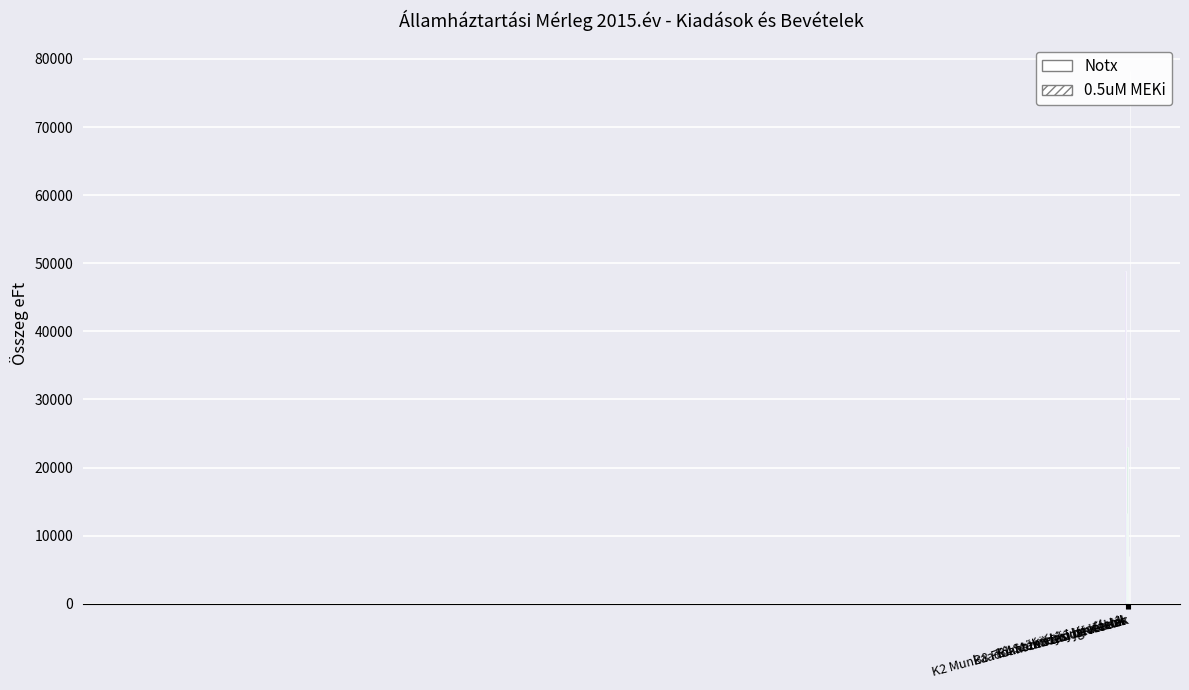

Is the value of 0.5uM MEKi at B4 Működési bevételek greater than the value of Notx at K1 Személyi juttatások?

No